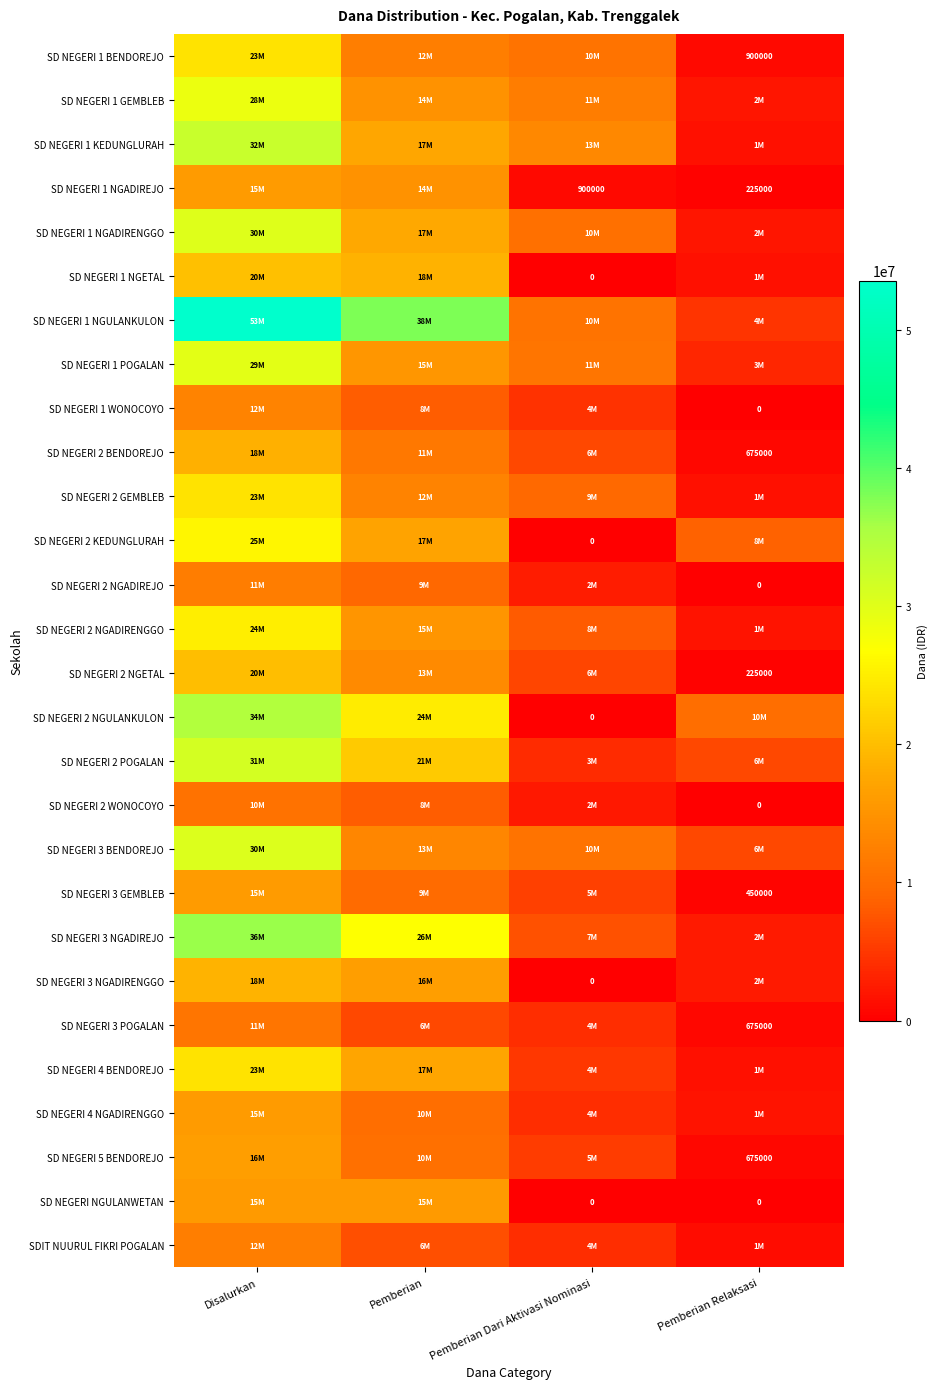

The value of SD NEGERI 2 BENDOREJO at Pemberian Relaksasi is 1038069. True or false?

False